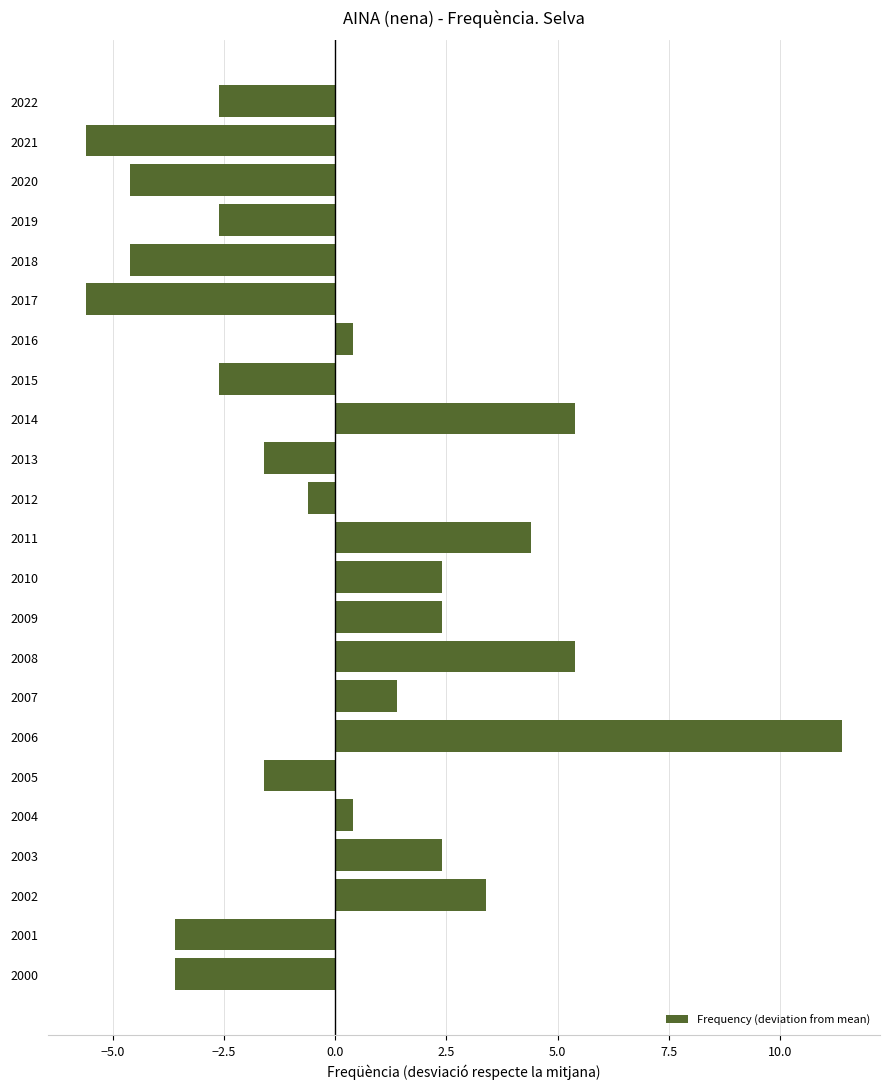

Reading top to bottom, extract all data points from this chart.

-2.6	-5.6	-4.6	-2.6	-4.6	-5.6	0.4	-2.6	5.4	-1.6	-0.6	4.4	2.4	2.4	5.4	1.4	11.4	-1.6	0.4	2.4	3.4	-3.6	-3.6